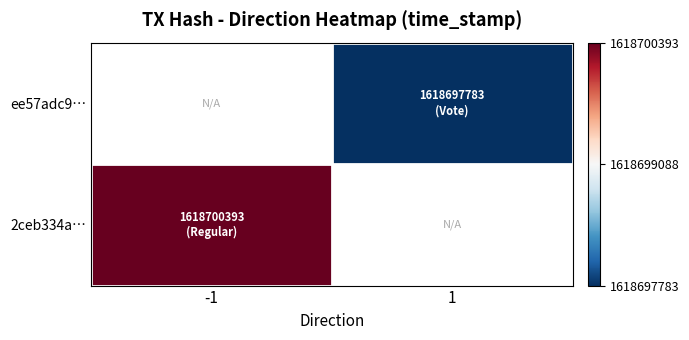

Is it true that 2ceb334a… equals 1618700393.0 at -1?

True